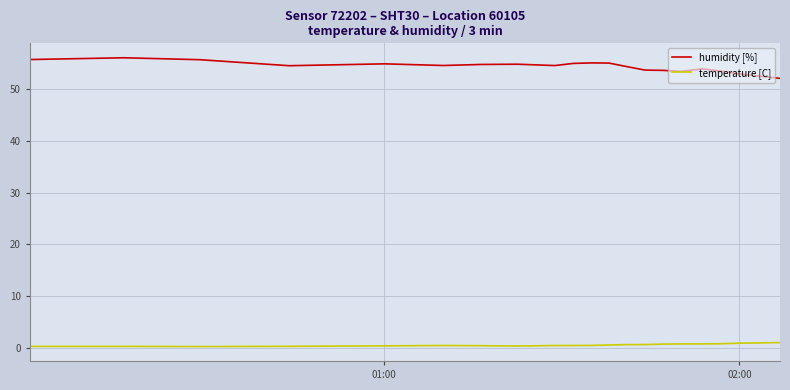

What is the lowest value of the humidity [%] series?

52.0